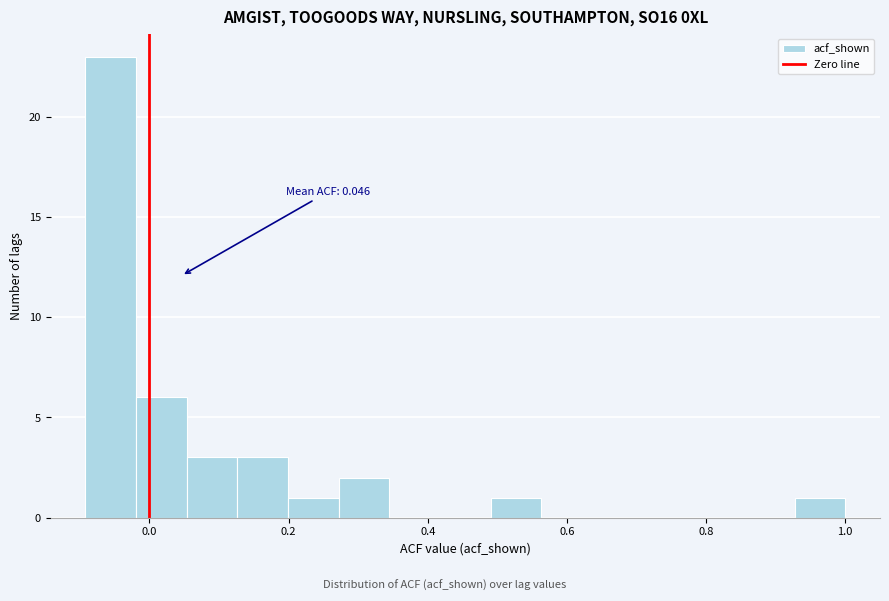

Read against the x-axis, roughly where is the centre of the tallest bar?

-0.06